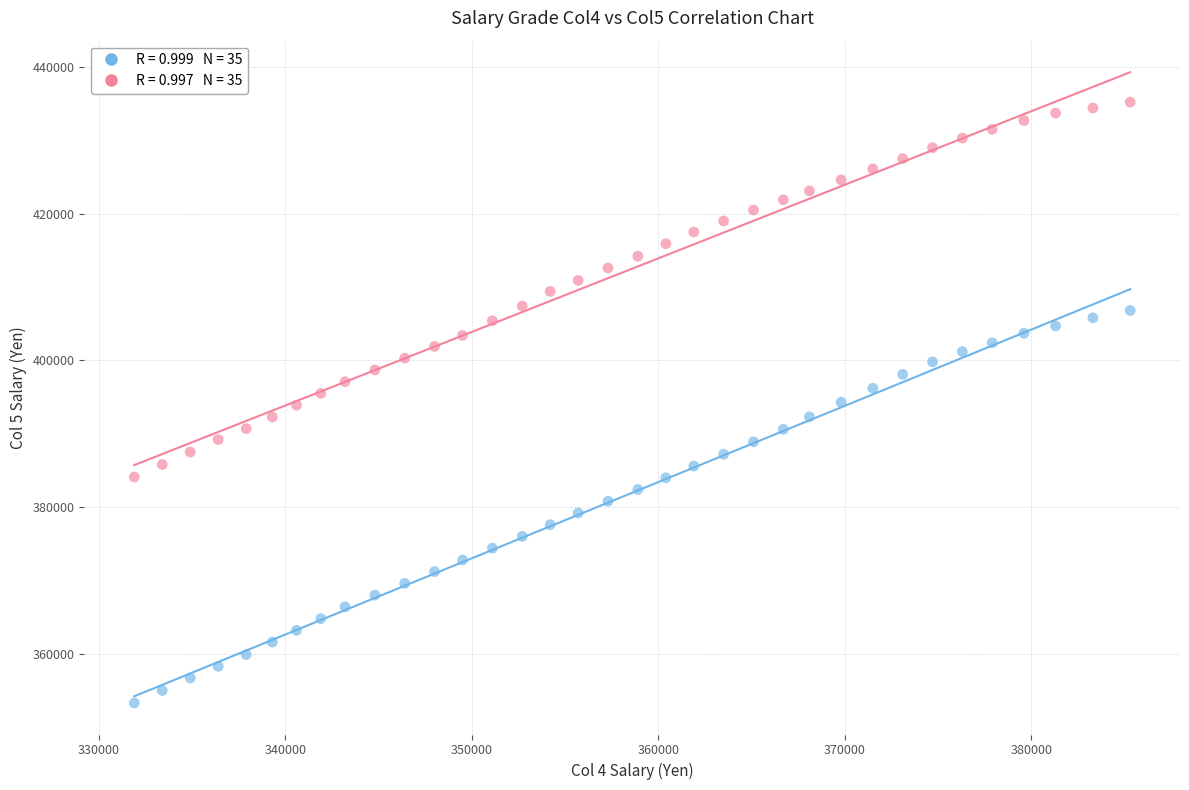

Across all data points, what is the range of X values (max minus min)?

53400